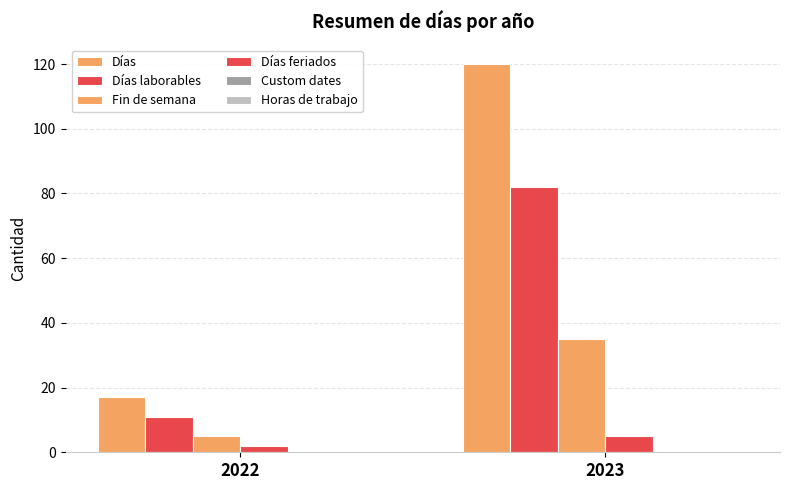

How many data points in Días laborables are less than 82?

1